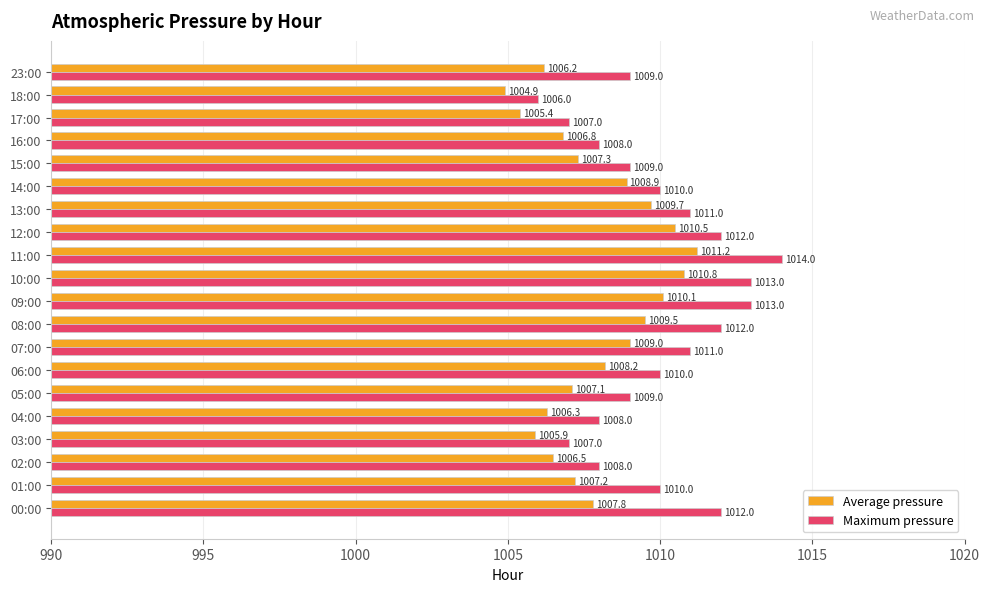

Which category has the lowest value in the Average pressure series?

18:00